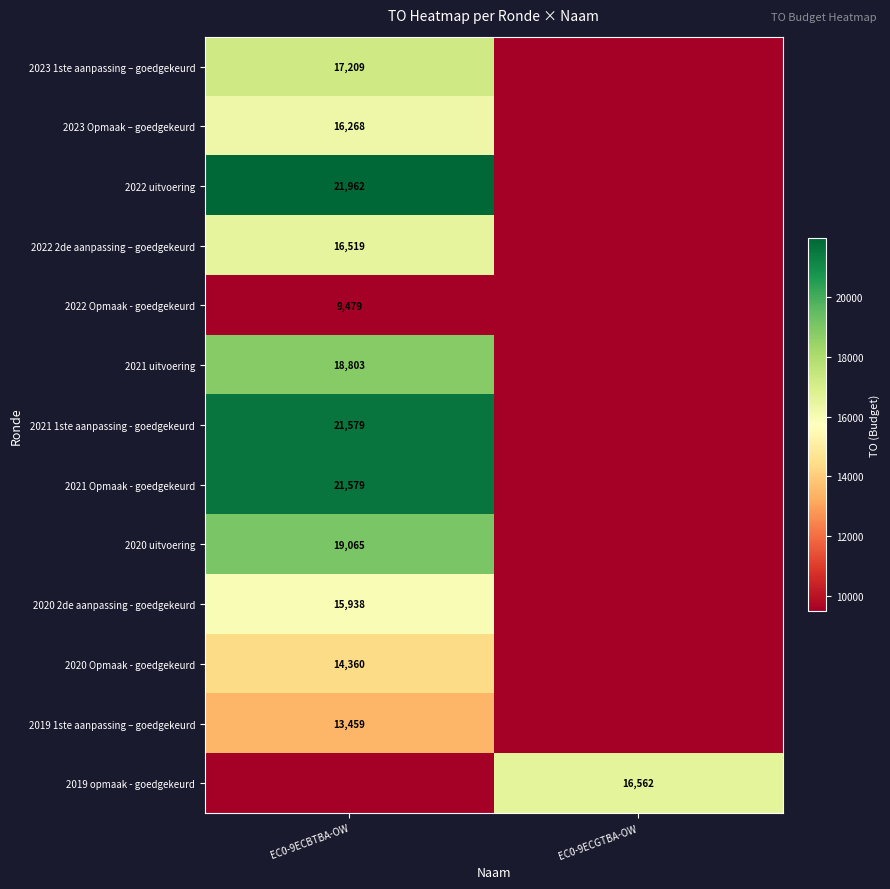

The 2022 2de aanpassing – goedgekeurd series shows 6919 at EC0-9ECBTBA-OW. True or false?

False